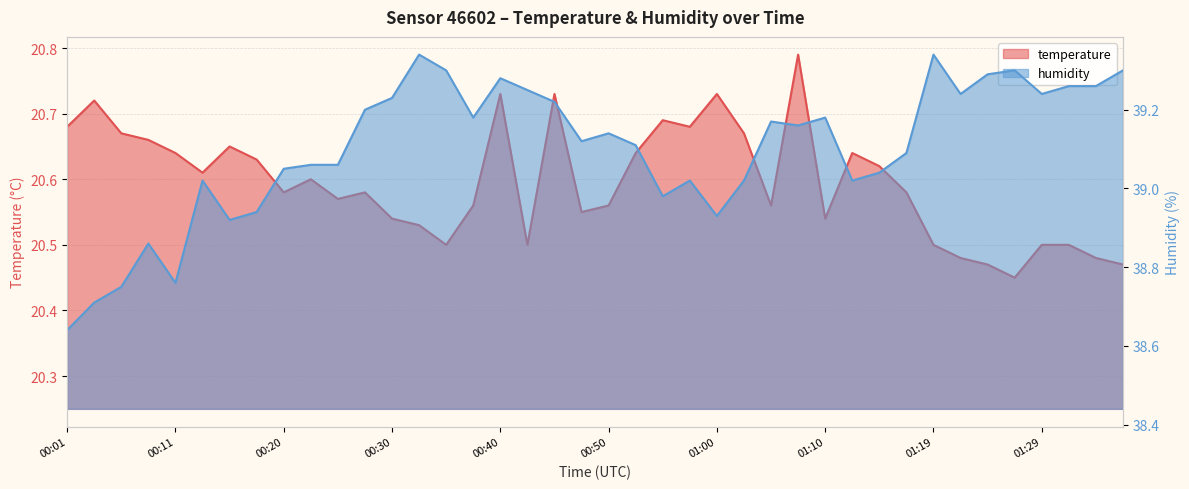

Reading left to right, list all the values displayed in this chart.

temperature: 00:01=20.7	00:03=20.7	00:06=20.7	00:08=20.7	00:11=20.6	00:13=20.6	00:15=20.6	00:18=20.6	00:20=20.6	00:23=20.6	00:25=20.6	00:28=20.6	00:30=20.5	00:33=20.5	00:35=20.5	00:38=20.6	00:40=20.7	00:43=20.5	00:45=20.7	00:47=20.6	00:50=20.6	00:52=20.6	00:55=20.7	00:57=20.7	01:00=20.7	01:02=20.7	01:05=20.6	01:07=20.8	01:10=20.5	01:12=20.6	01:15=20.6	01:17=20.6	01:19=20.5	01:22=20.5	01:24=20.5	01:27=20.4	01:29=20.5	01:32=20.5	01:34=20.5	01:37=20.5
humidity: 00:01=38.6	00:03=38.7	00:06=38.8	00:08=38.9	00:11=38.8	00:13=39.0	00:15=38.9	00:18=38.9	00:20=39.0	00:23=39.1	00:25=39.1	00:28=39.2	00:30=39.2	00:33=39.3	00:35=39.3	00:38=39.2	00:40=39.3	00:43=39.2	00:45=39.2	00:47=39.1	00:50=39.1	00:52=39.1	00:55=39.0	00:57=39.0	01:00=38.9	01:02=39.0	01:05=39.2	01:07=39.2	01:10=39.2	01:12=39.0	01:15=39.0	01:17=39.1	01:19=39.3	01:22=39.2	01:24=39.3	01:27=39.3	01:29=39.2	01:32=39.3	01:34=39.3	01:37=39.3